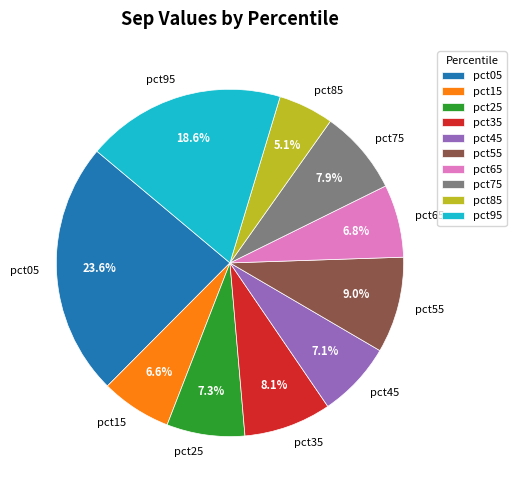

Combined, what portion of the pie is pct85 and pct45?

12.2%